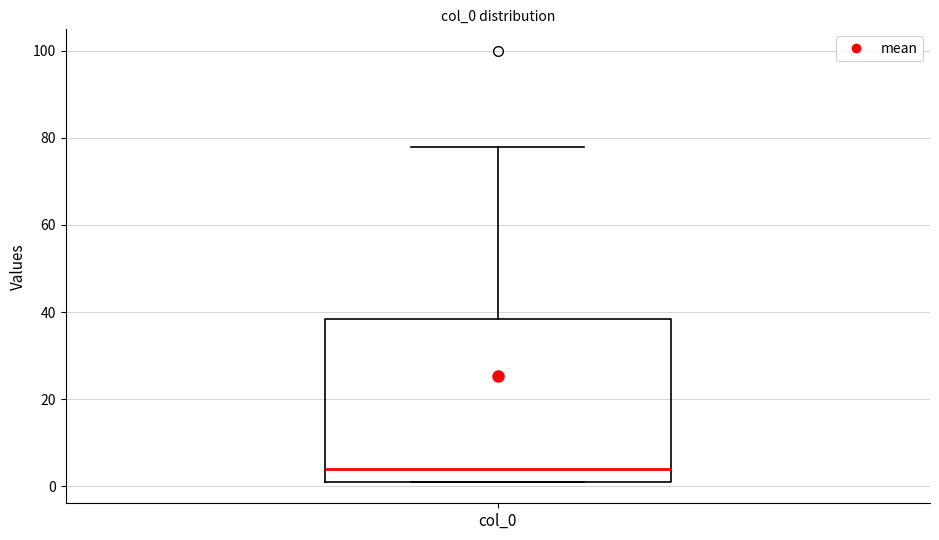

Transcribe this box plot: give where the median line is, the range the box spans, and where the two whiskers end, as read against the y-axis. The values are not printed on the chart, so give them approximately, as read against the axis.

median 4, box 2 to 38, whiskers 2 to 78